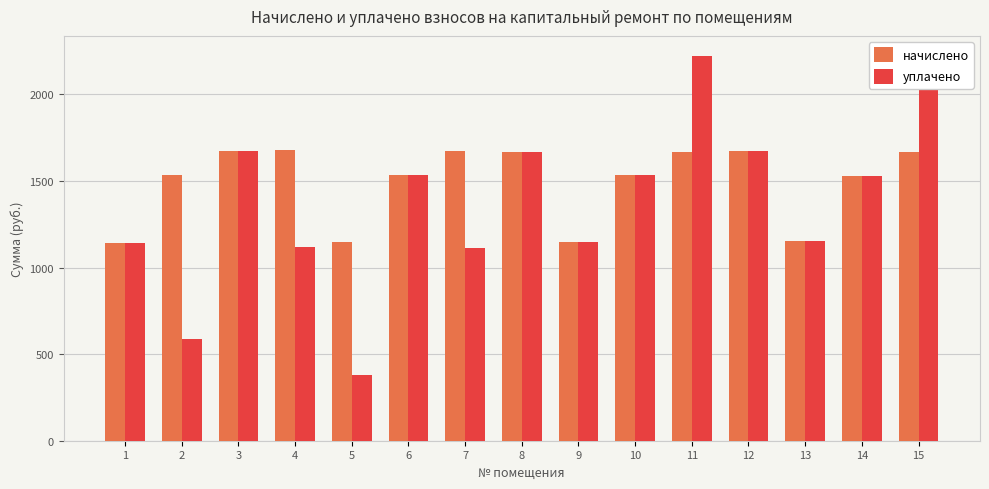

Which label corresponds to the smallest value in the chart?

5